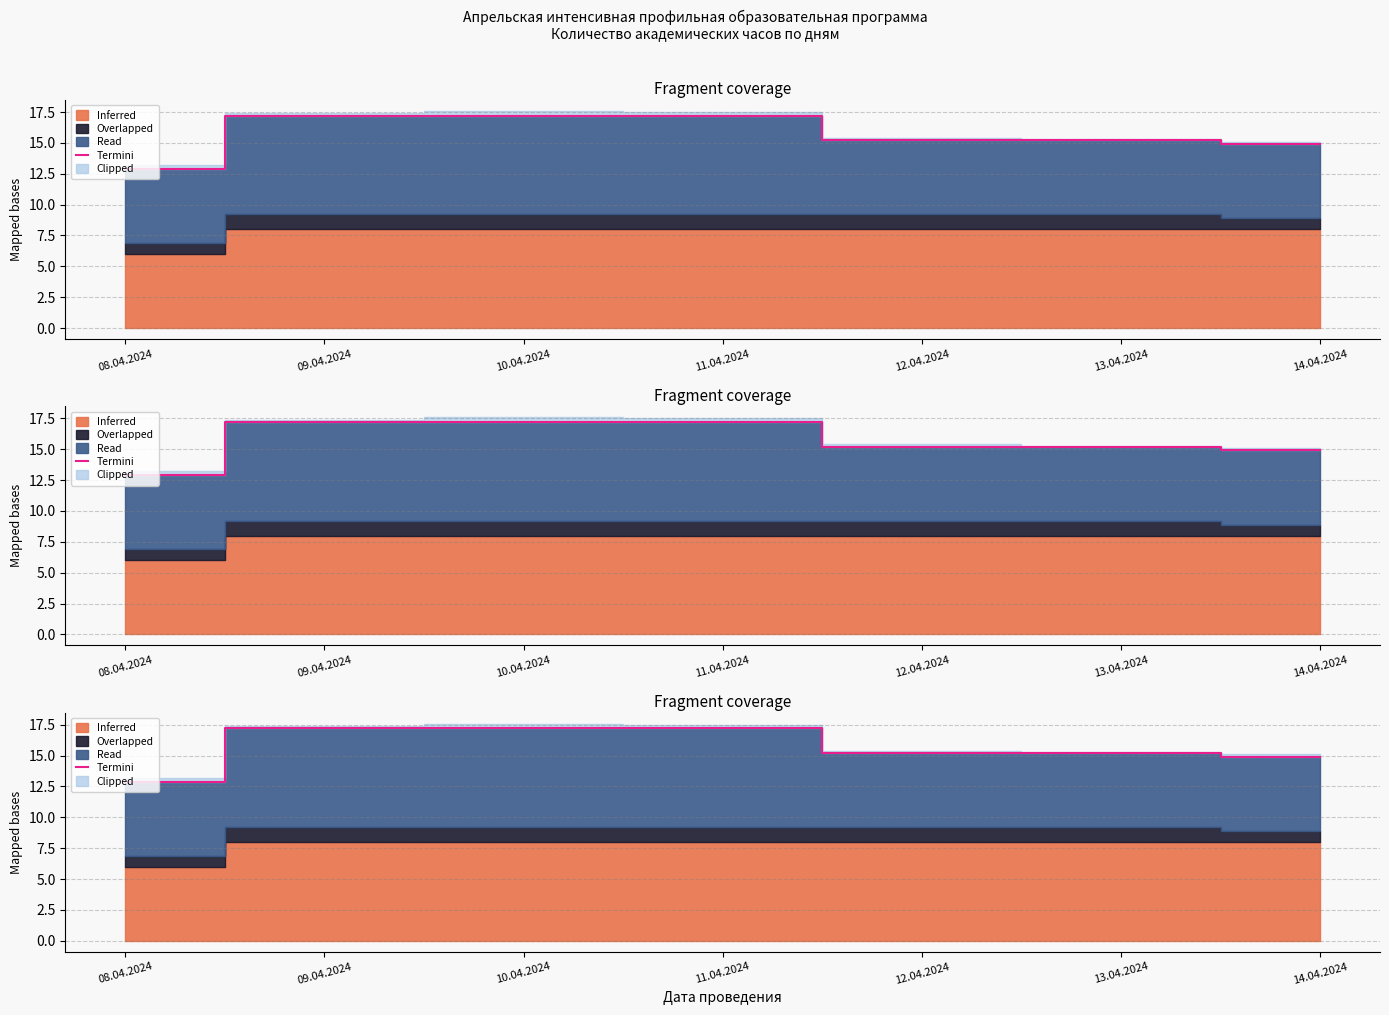

What is the label of the 2nd point from the right?

13.04.2024